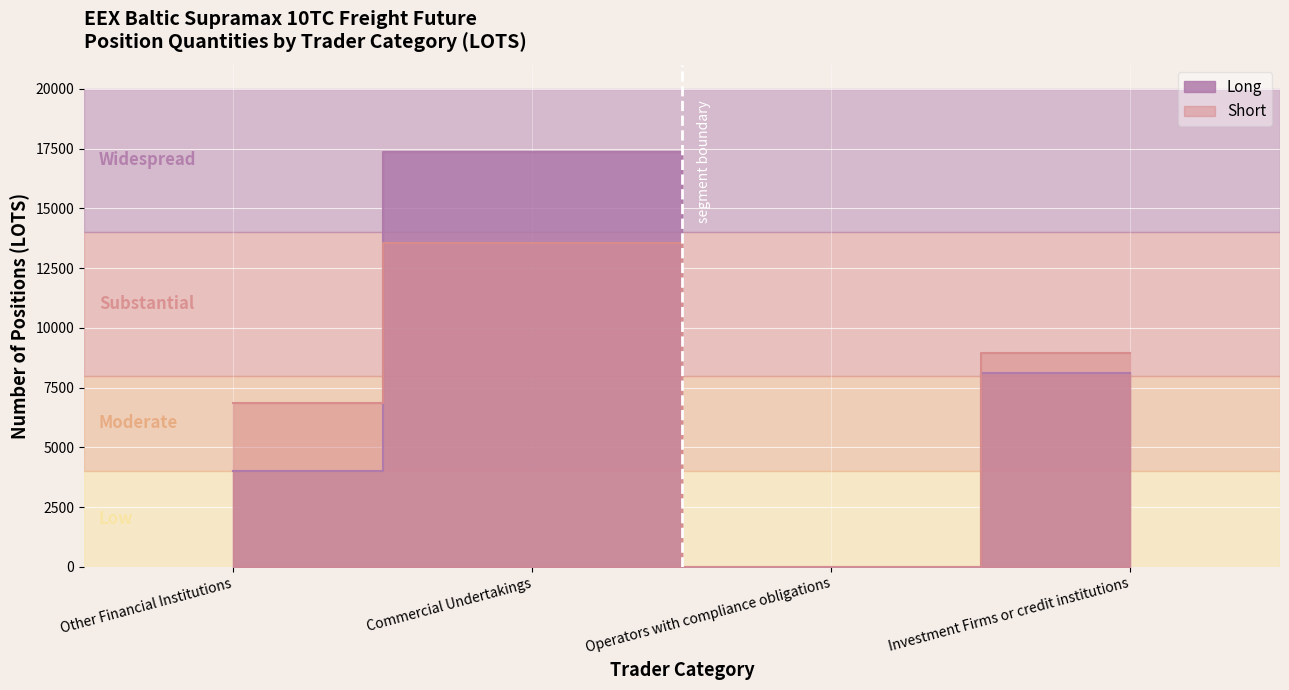

What is the greatest value displayed?

17341.1